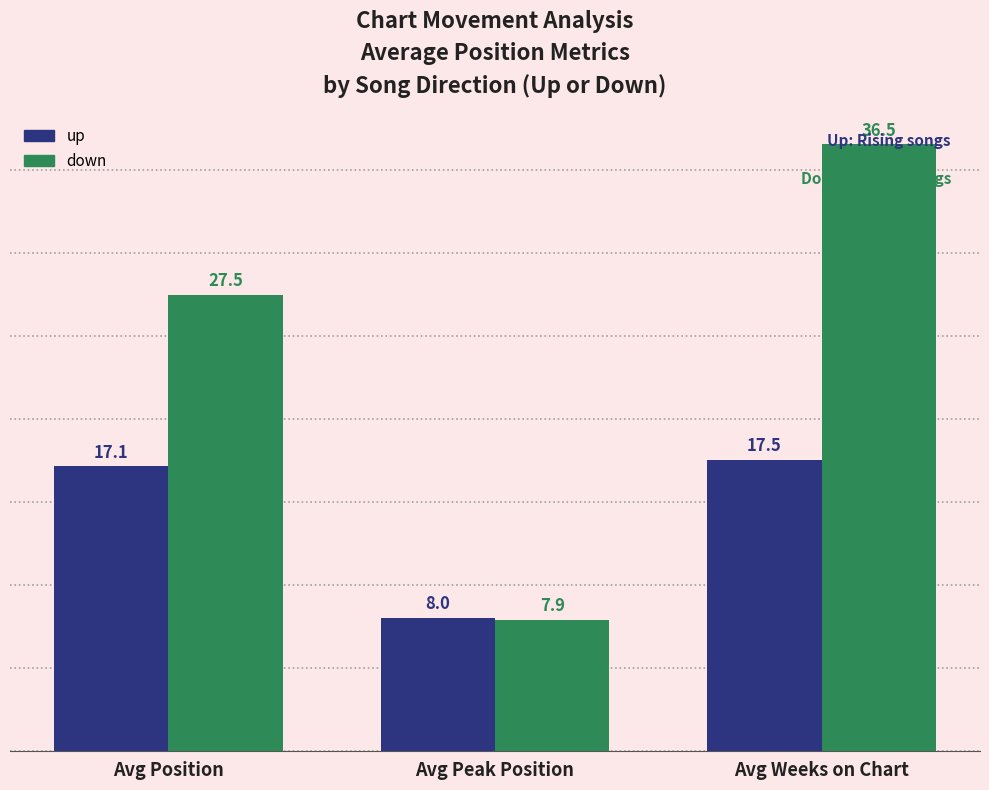

Which series changed the most between Avg Peak Position and Avg Weeks on Chart?

down